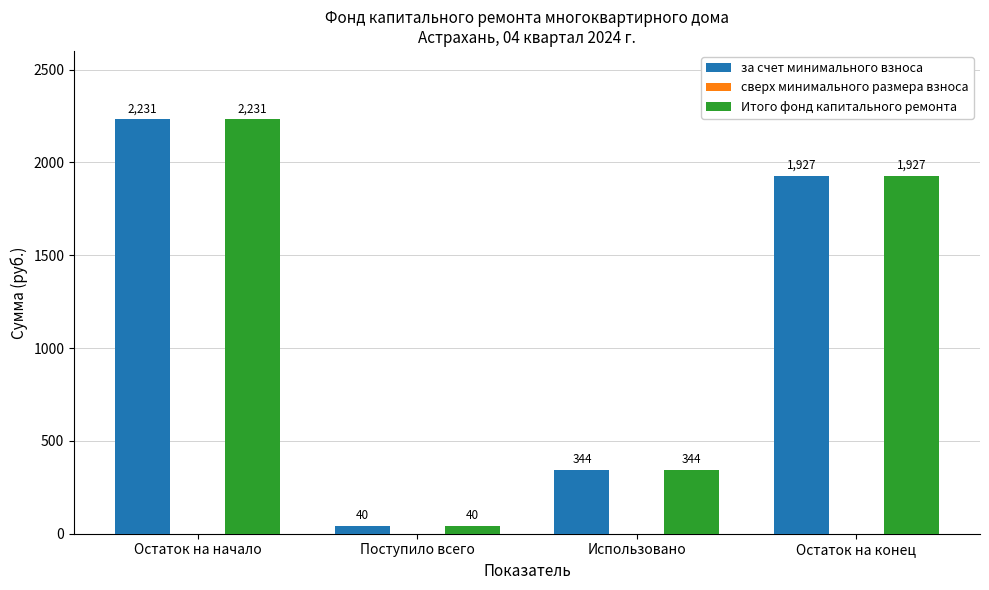

Where does the Итого фонд капитального ремонта series first go above 1926?

Остаток на начало